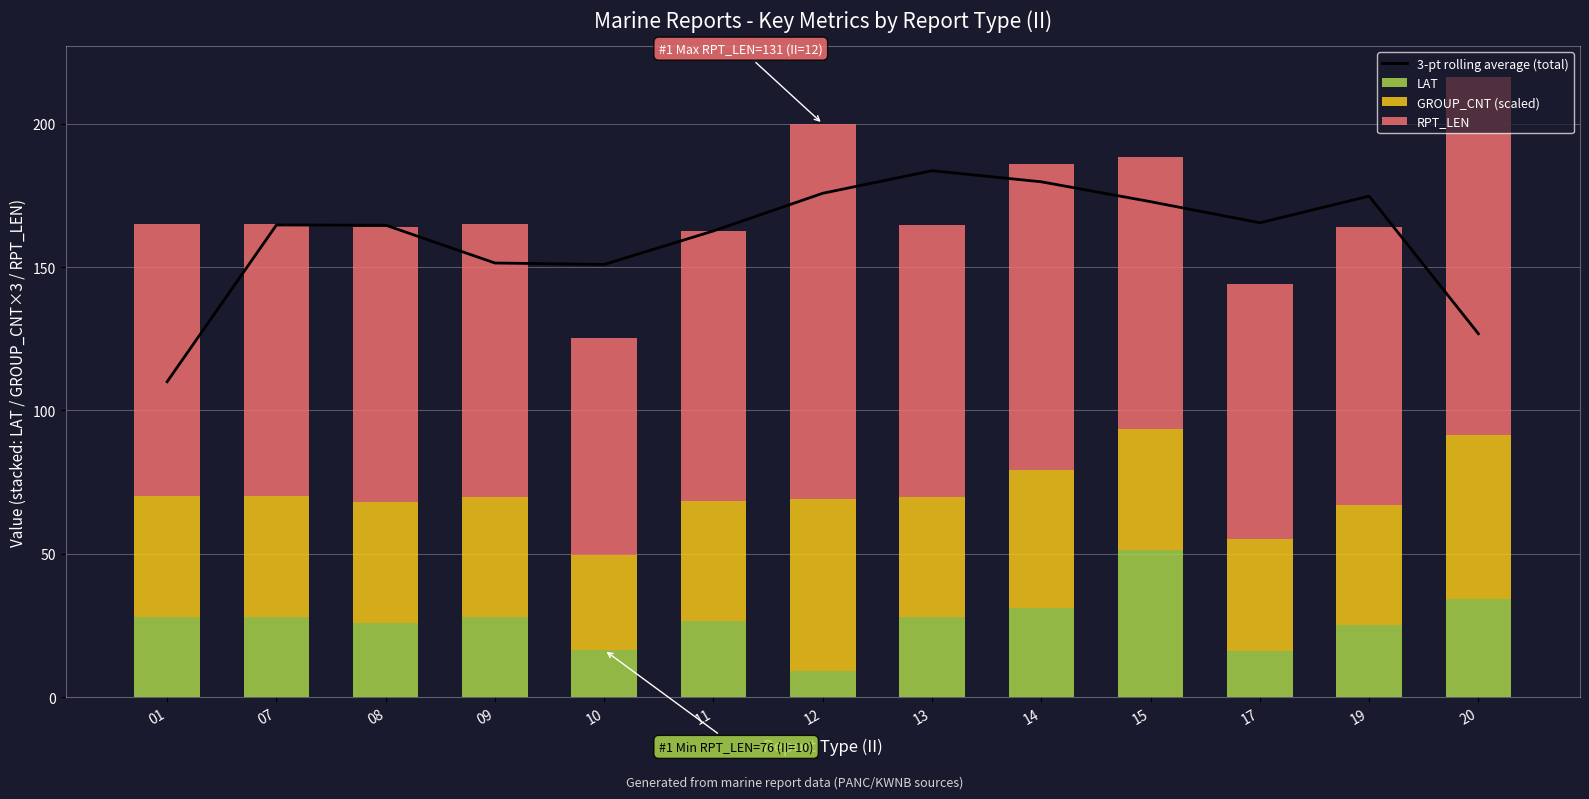

Rank the series at 14 from lowest to highest value.

LAT, GROUP_CNT (scaled), RPT_LEN, 3-pt rolling average (total)